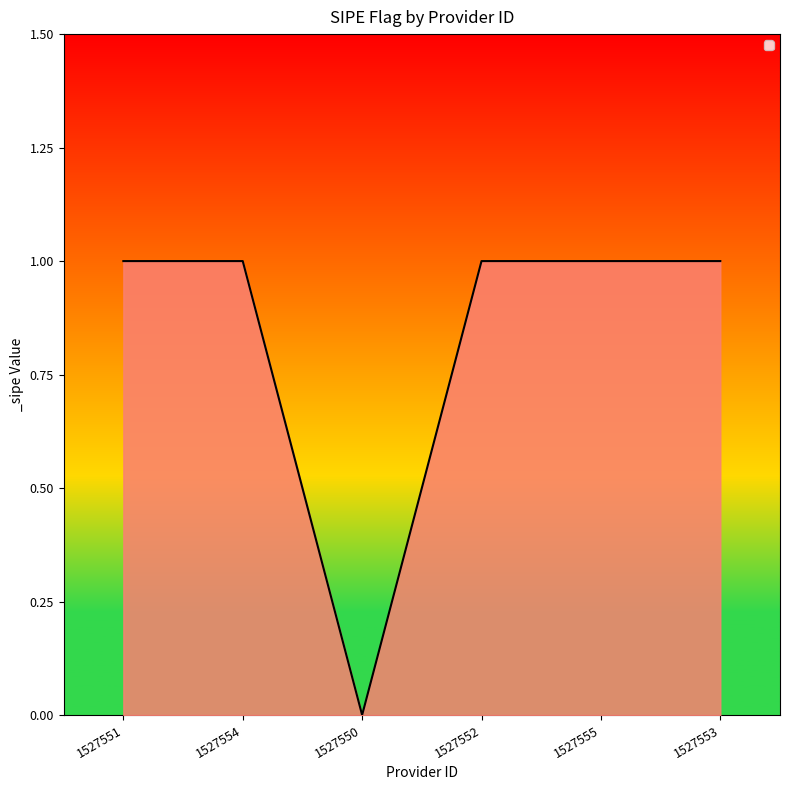

Which category has the lowest value across all series?

1527550